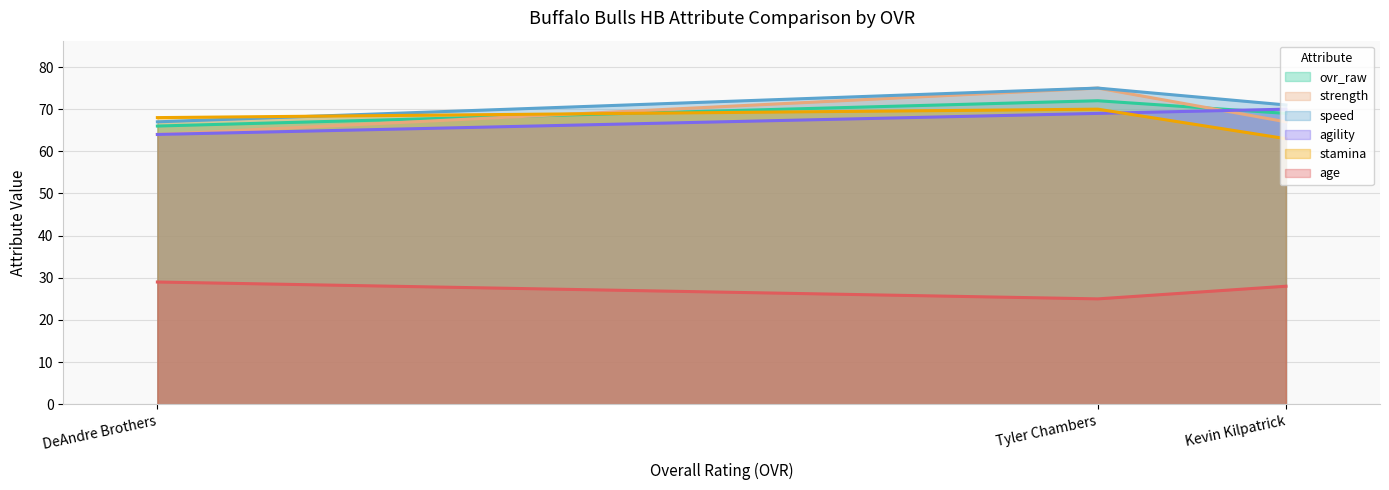

True or false: stamina has a value of 70 at Tyler Chambers.

True